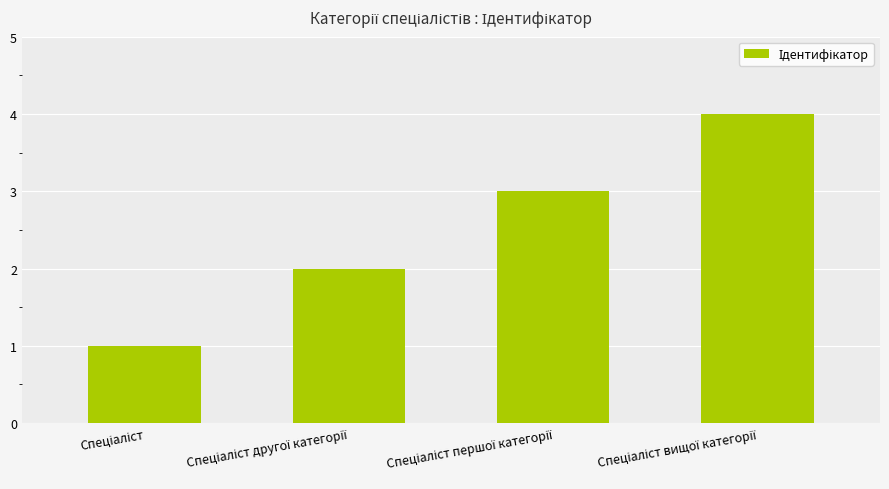

What is the sum of all values?

10